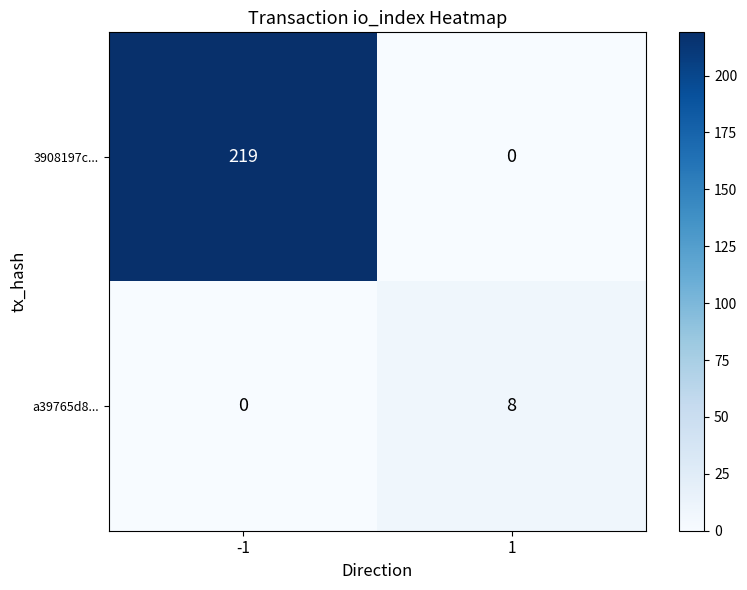

How many values in 3908197c... are above zero?

1